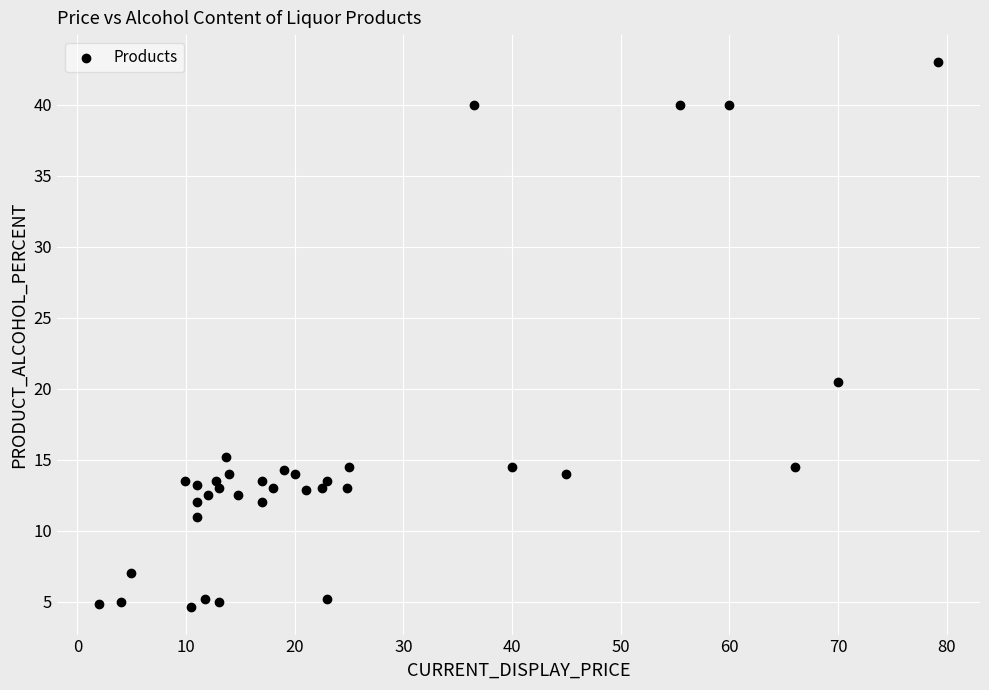

What is the range of X values (max minus min)?

77.2